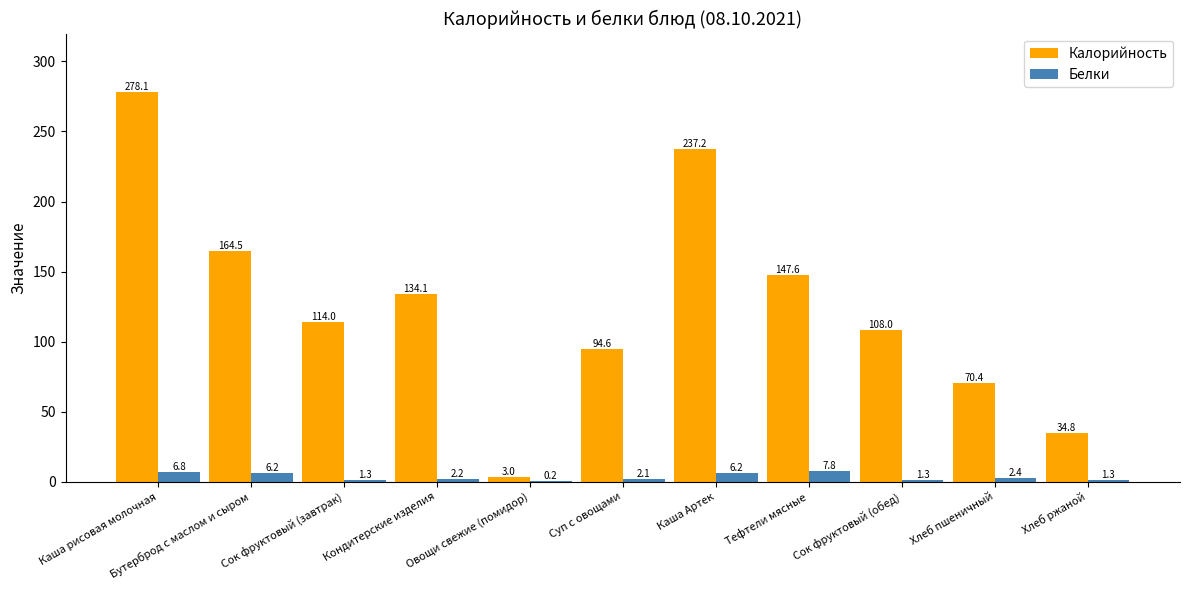

Is the value of Белки at Суп с овощами greater than the value of Калорийность at Каша Артек?

No